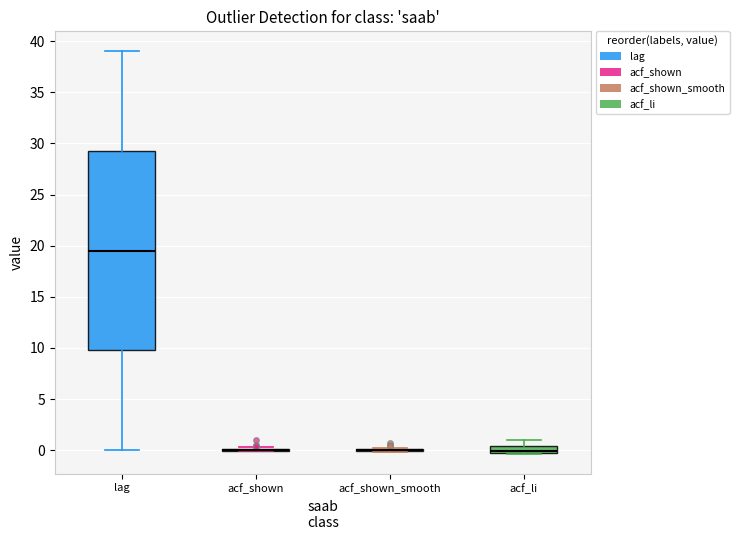

Which box is the tallest, from its lower edge to its upper edge?

lag